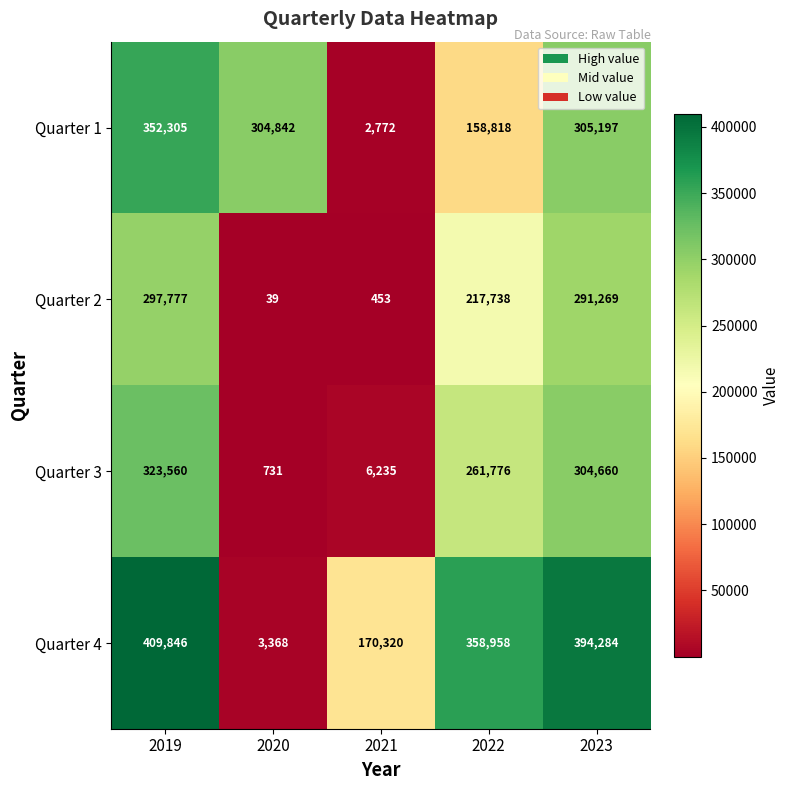

The Quarter 1 series shows 158818 at 2022. True or false?

True